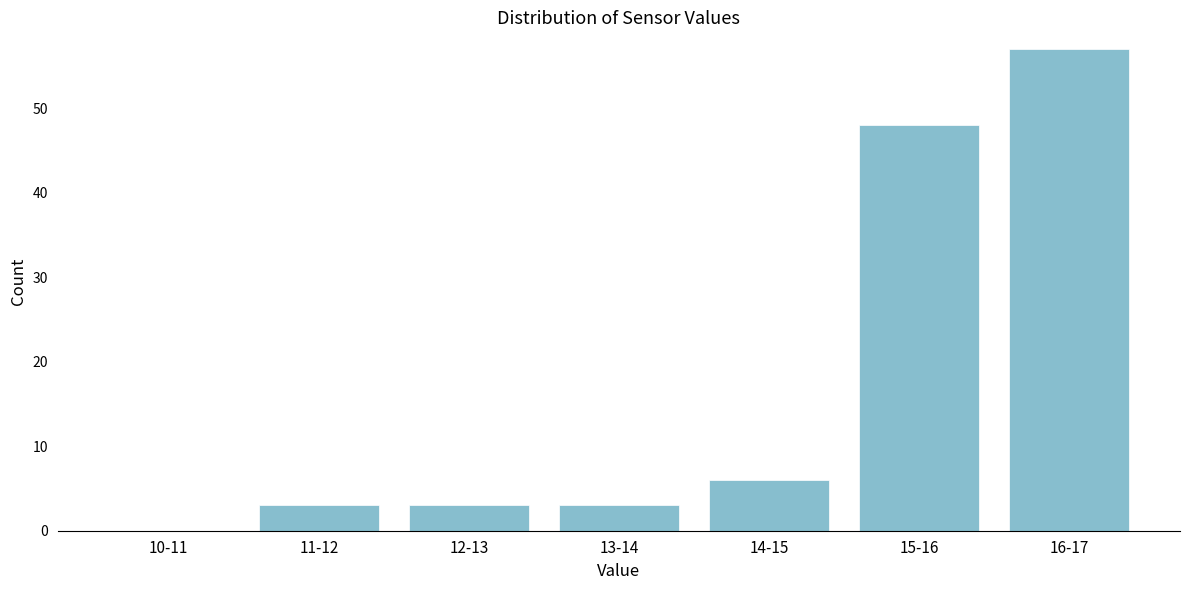

Reading left to right, what are all the values shown in this chart?

10-11=0	11-12=3	12-13=3	13-14=3	14-15=6	15-16=48	16-17=57